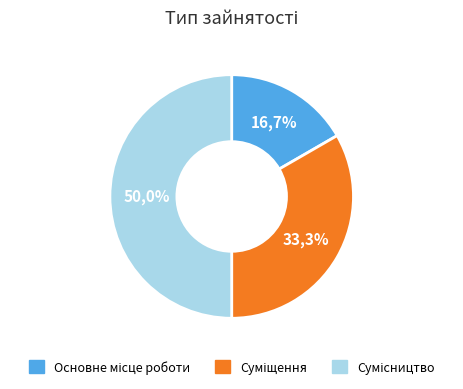

What is the change in value from Суміщення to Сумісництво?

+1